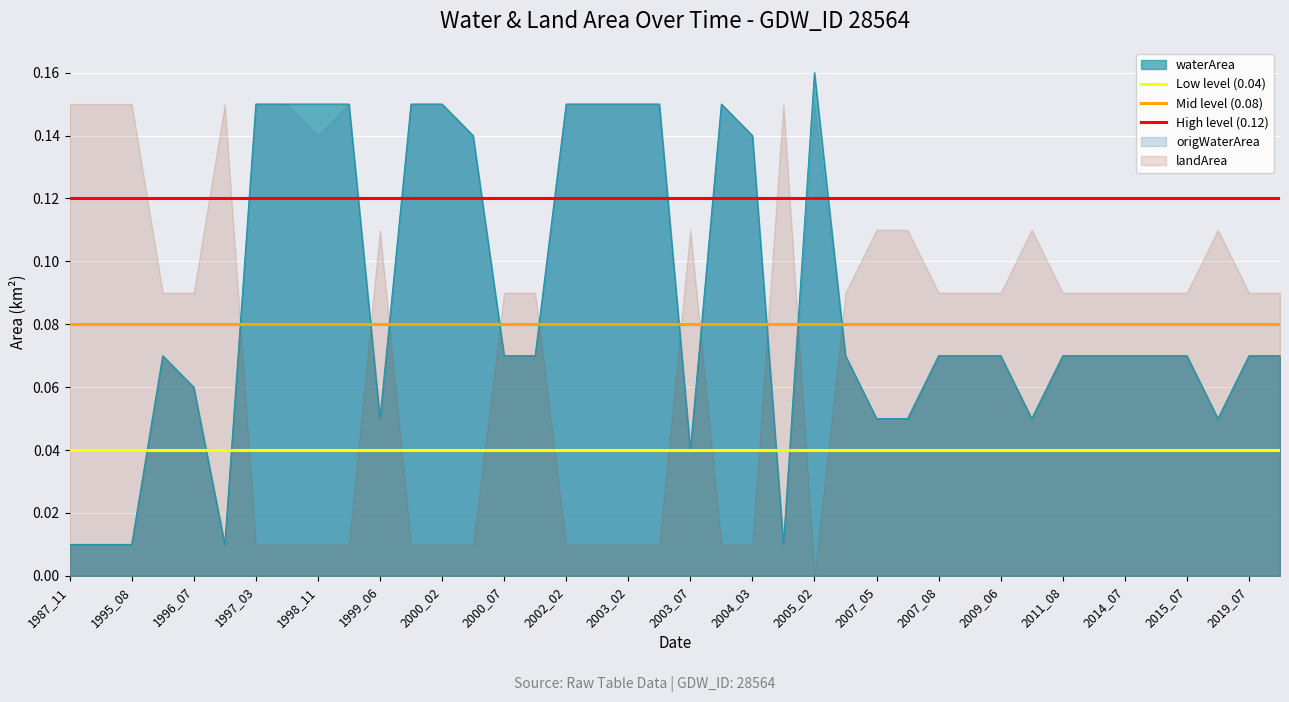

At which label is Mid level (0.08) closest to 0?

1987_11